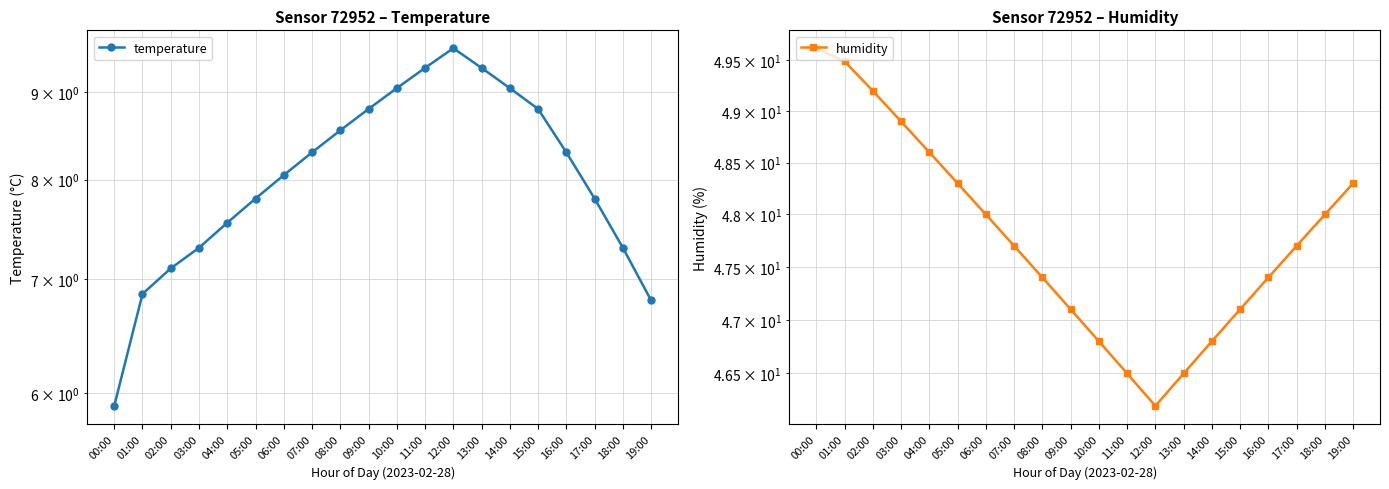

What is the sum of all temperature values?

161.5